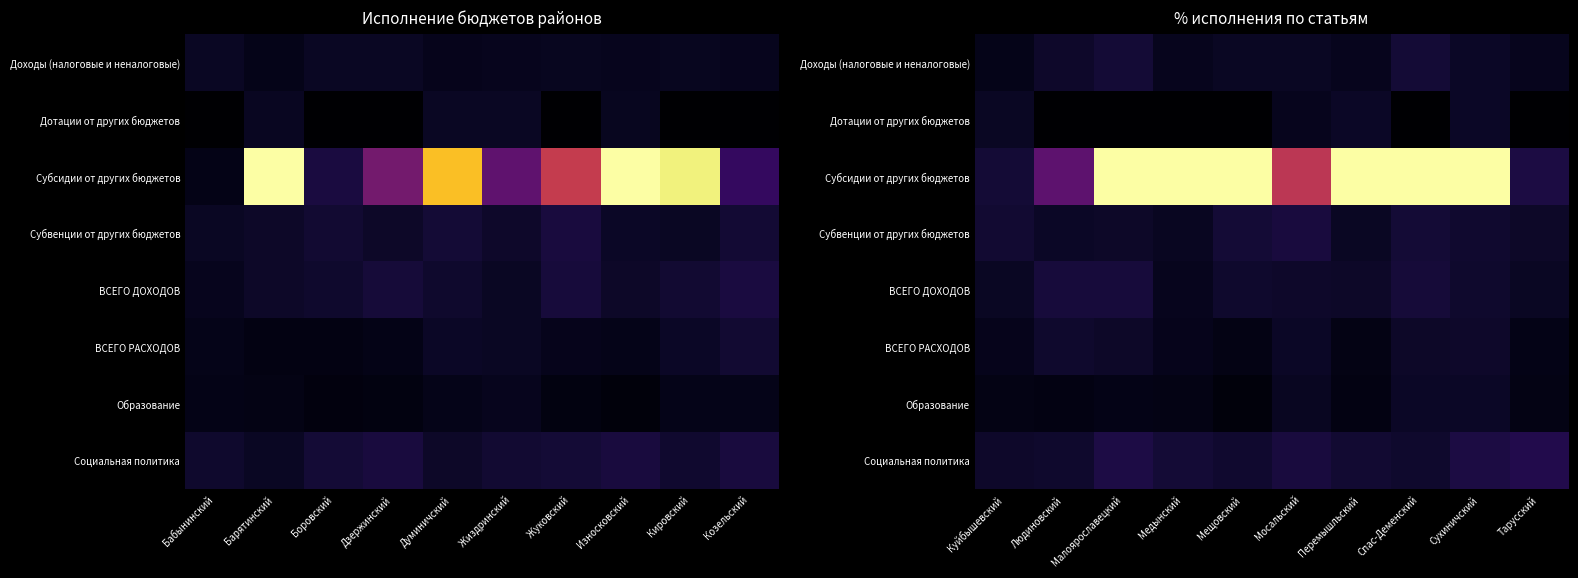

How many distinct data groups are displayed?

8